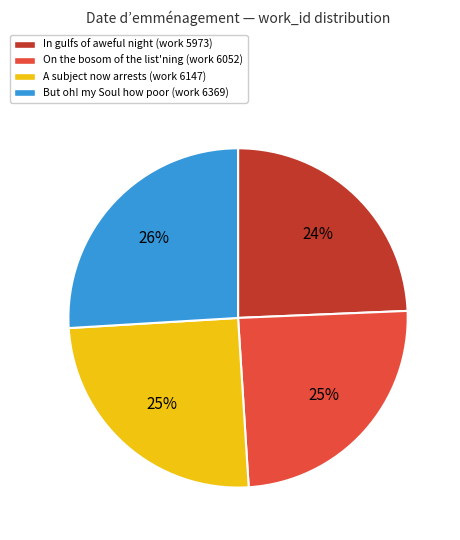

The On the bosom of the list'ning (work 6052) slice represents 25% of the pie. True or false?

True